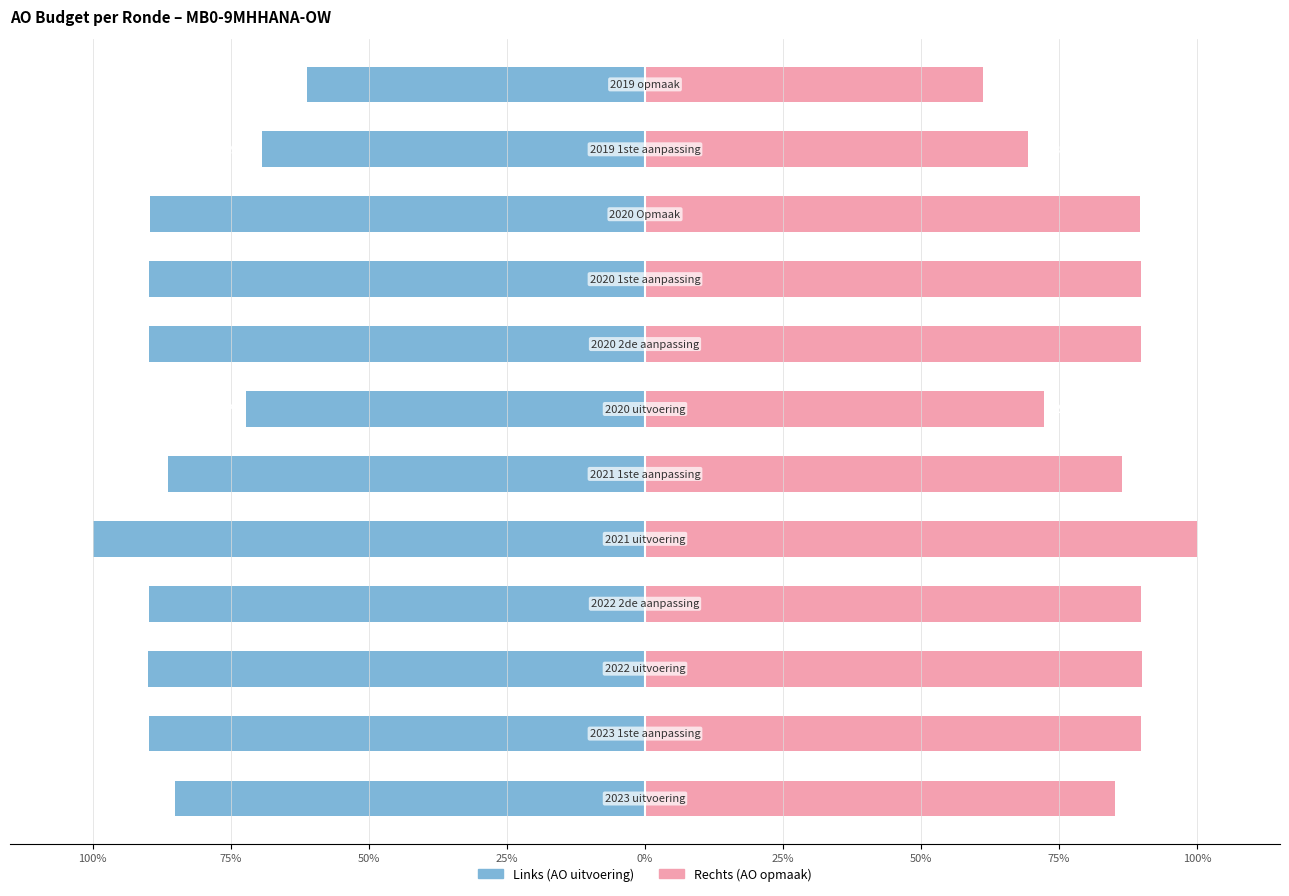

What is the average value of the Rechts (AO opmaak) series?

84.4